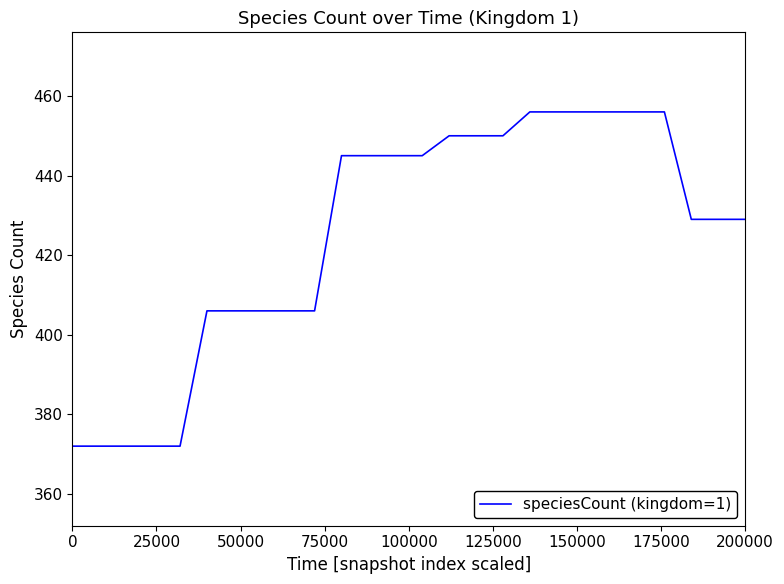

What is the greatest value displayed?

456